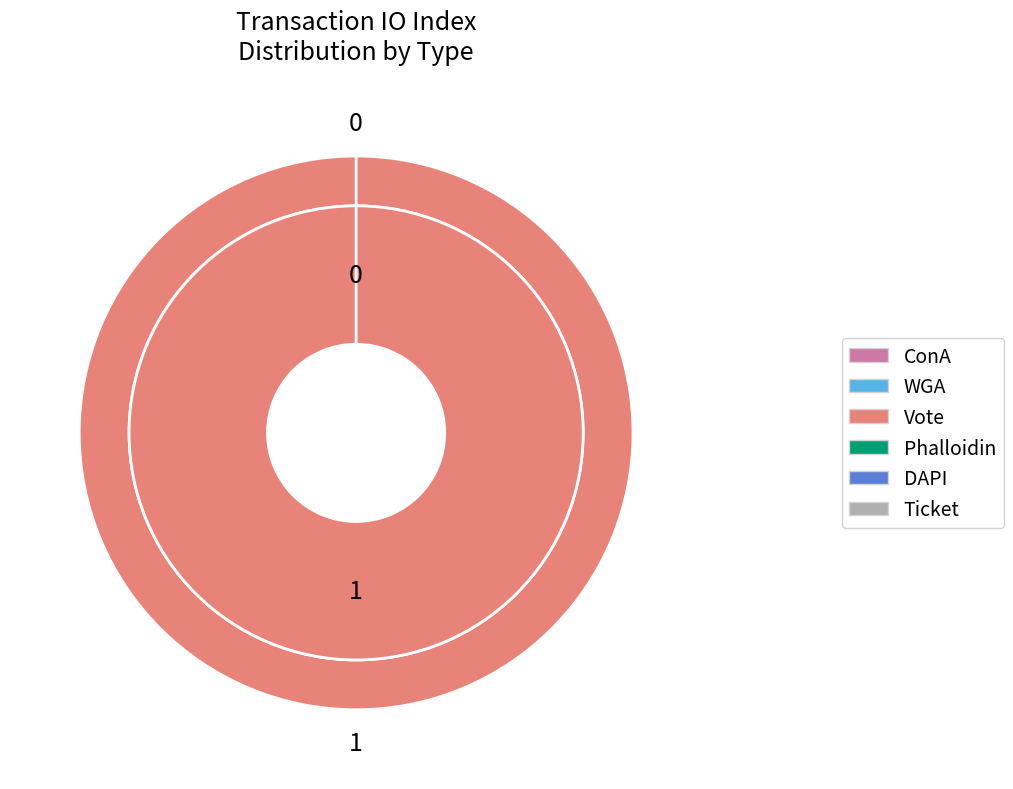

Combined, do Vote (io_index=1) and Ticket (io_index=0) account for over 50%?

Yes